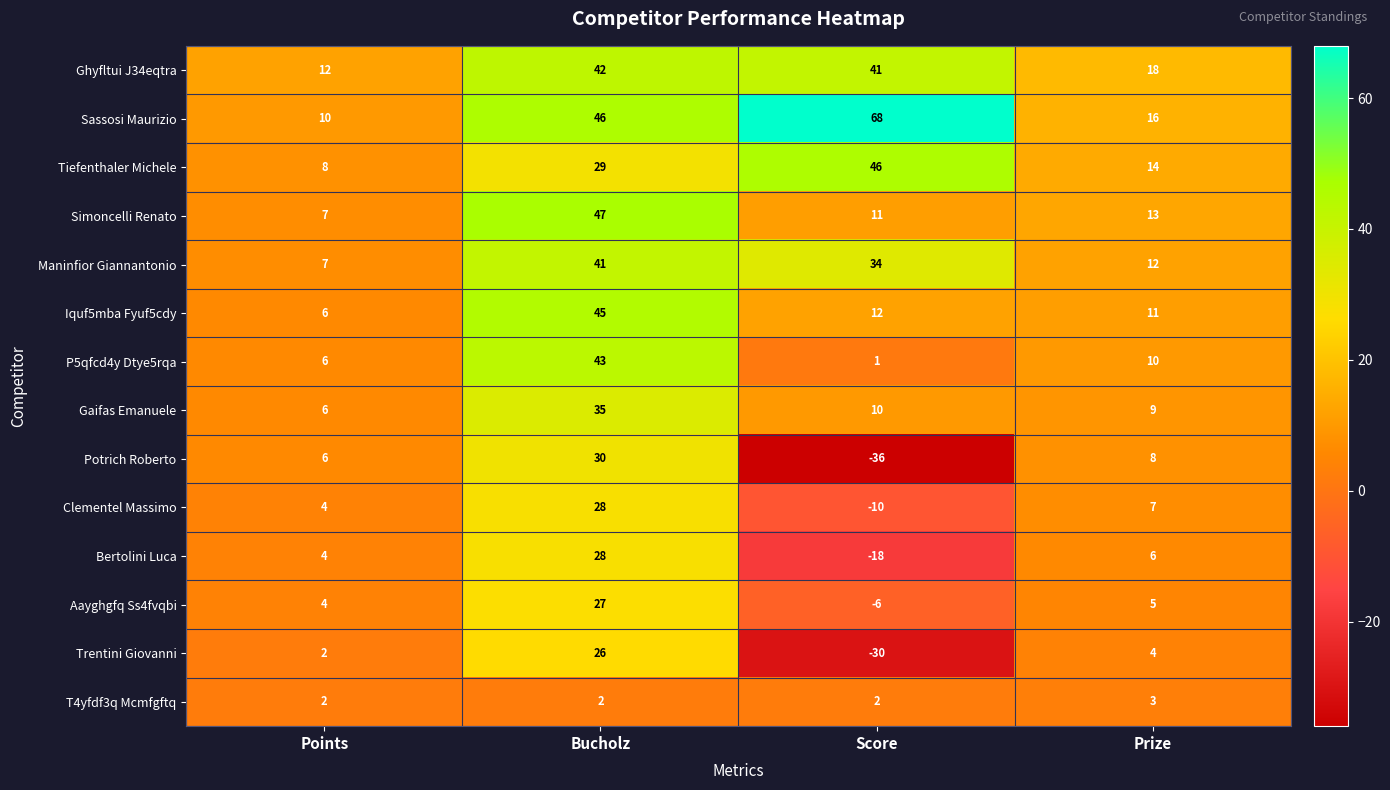

What is the approximate value of Simoncelli Renato at Bucholz?

47